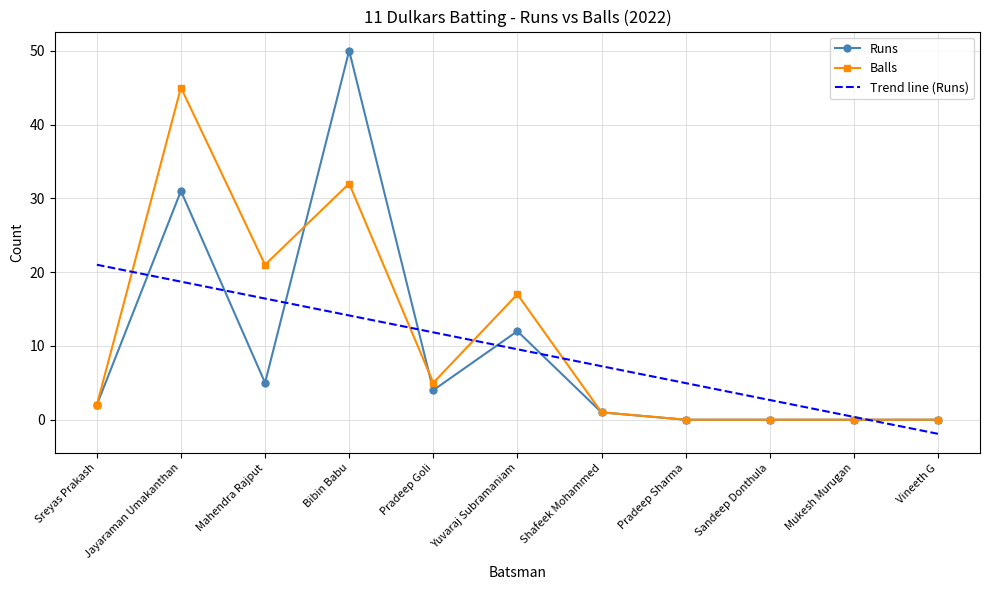

At which category does Runs reach its first local peak?

Jayaraman Umakanthan